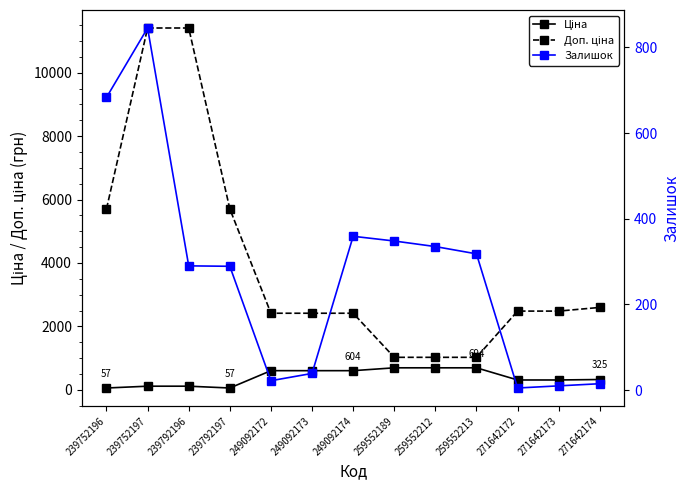

Reading left to right, what are all the values shown in this chart?

Ціна: 239752196=57.0	239752197=114.1	239792196=114.1	239792197=57.0	249092172=603.7	249092173=603.7	249092174=603.7	259552189=693.7	259552212=693.7	259552213=693.7	271642172=310.3	271642173=310.3	271642174=324.8
Доп. ціна: 239752196=5705.0	239752197=11410.0	239792196=11410.0	239792197=5705.0	249092172=2414.8	249092173=2414.8	249092174=2414.8	259552189=1024.6	259552212=1024.6	259552213=1024.6	271642172=2482.4	271642173=2482.4	271642174=2598.3
Залишок: 239752196=683.0	239752197=845.0	239792196=290.0	239792197=289.0	249092172=22.0	249092173=39.0	249092174=359.0	259552189=348.0	259552212=335.0	259552213=318.0	271642172=5.0	271642173=10.0	271642174=15.0